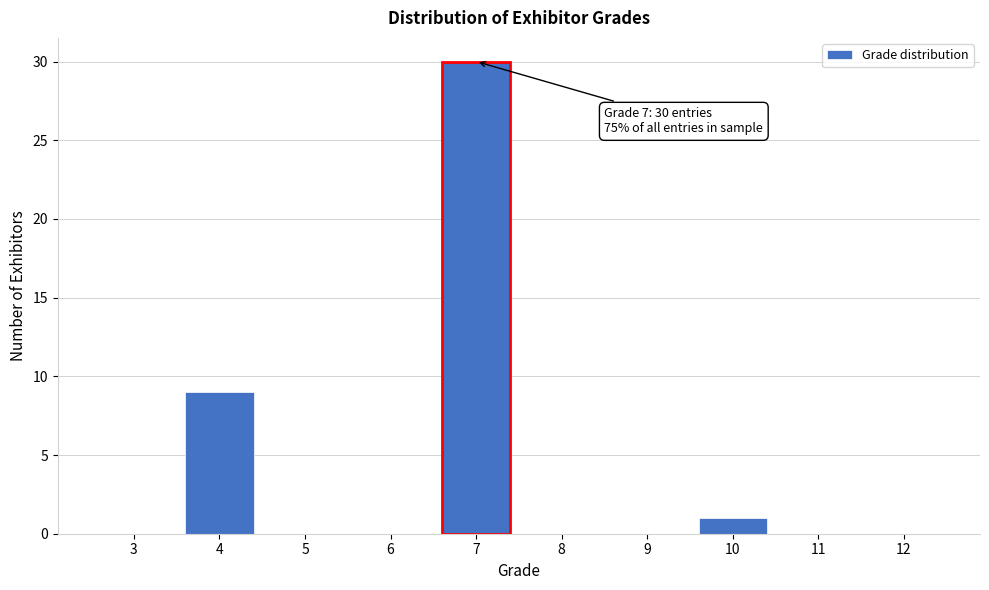

Reading left to right, transcribe all the data shown in this chart.

3=0	4=9	5=0	6=0	7=30	8=0	9=0	10=1	11=0	12=0